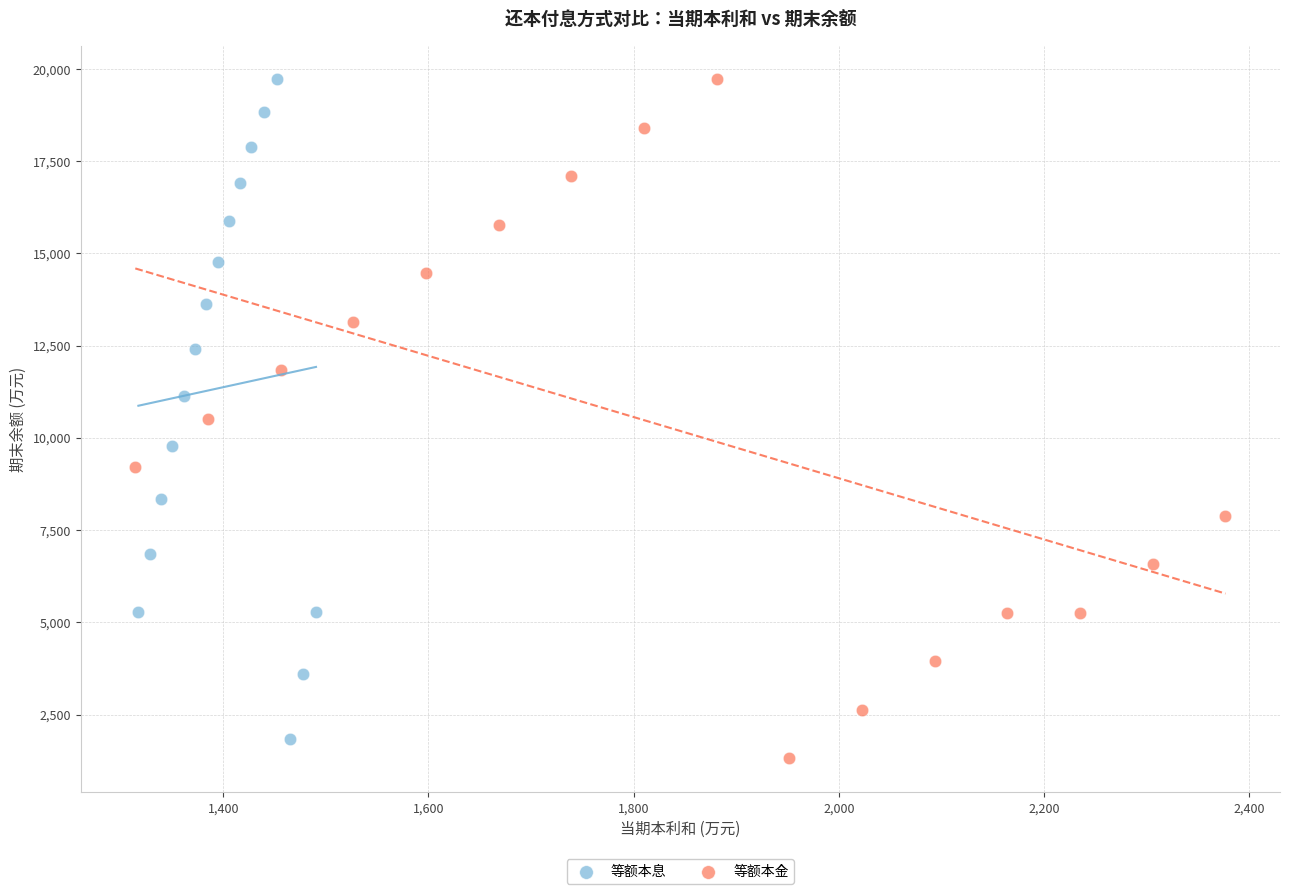

What are all the series names shown in the legend?

等额本息, 等额本金